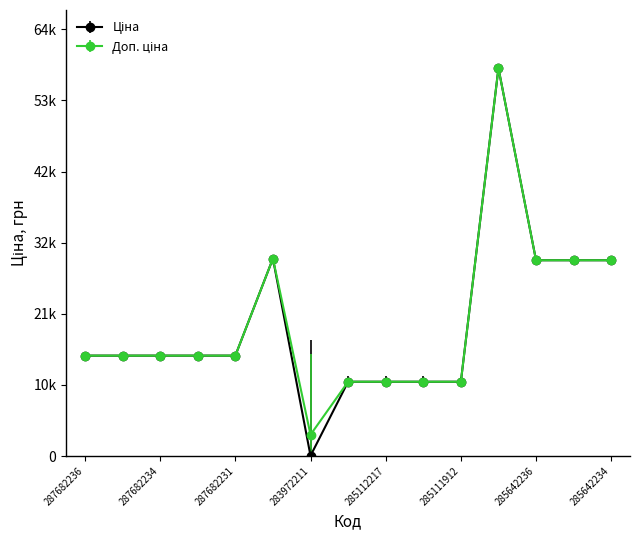

Reading left to right, list all the values displayed in this chart.

Ціна: 287682236=15120.0	287682235=15120.0	287682234=15120.0	287682233=15120.0	287682231=15120.0	287702232=29747.2	283972211=32.0	285112220=11188.2	285112217=11188.2	285111961=11188.2	285111912=11188.2	285662232=58426.5	285642236=29491.5	285642235=29491.5	285642234=29491.5
Доп. ціна: 287682236=15120.0	287682235=15120.0	287682234=15120.0	287682233=15120.0	287682231=15120.0	287702232=29747.2	283972211=3205.0	285112220=11188.2	285112217=11188.2	285111961=11188.2	285111912=11188.2	285662232=58426.5	285642236=29491.5	285642235=29491.5	285642234=29491.5